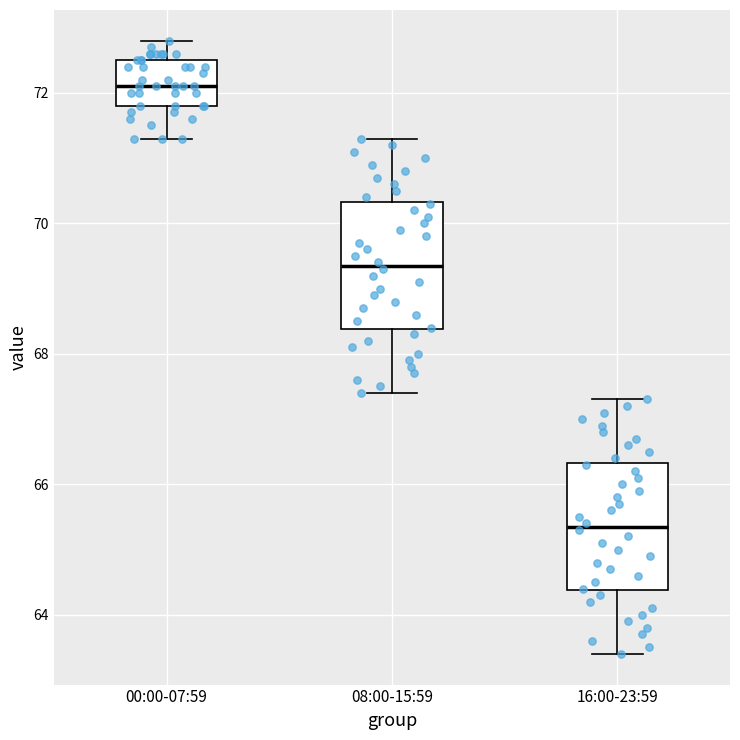

Reading left to right, transcribe this box plot: for each box, give where its median line is, the range the box spans, and where its two whiskers end, as read against the y-axis. The values are not printed on the chart, so give them approximately, as read against the axis.

00:00-07:59: median 72.2, box 71.8 to 72.6, whiskers 71.4 to 72.8
08:00-15:59: median 69.4, box 68.4 to 70.4, whiskers 67.4 to 71.4
16:00-23:59: median 65.4, box 64.4 to 66.4, whiskers 63.4 to 67.4